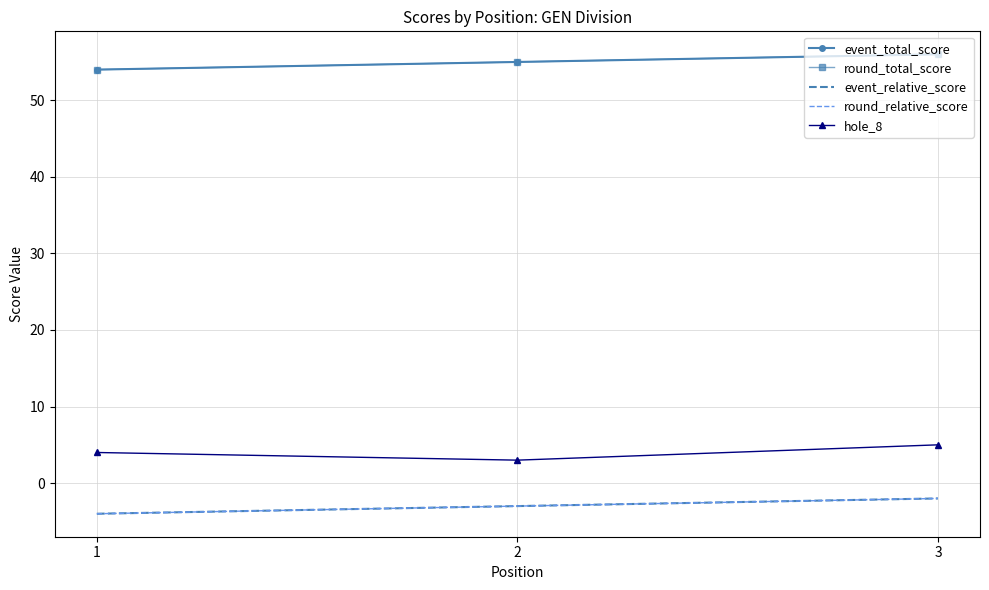

What is the approximate value of round_relative_score at 3?

-2